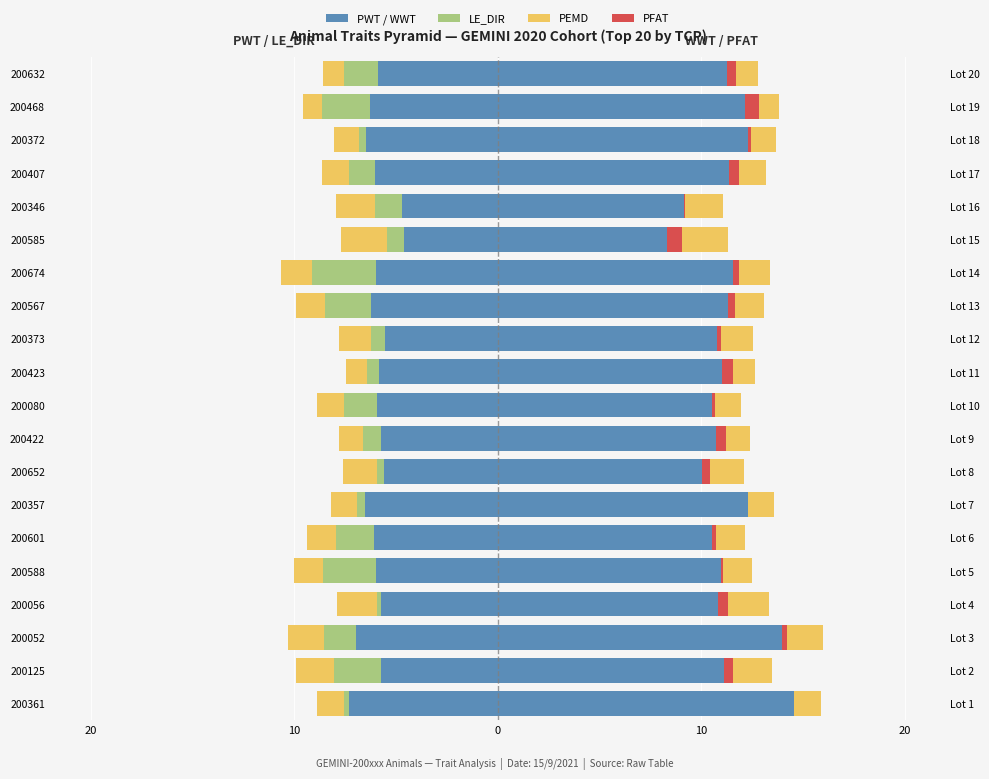

What value does the PFAT (right) series have at 200080?

0.2